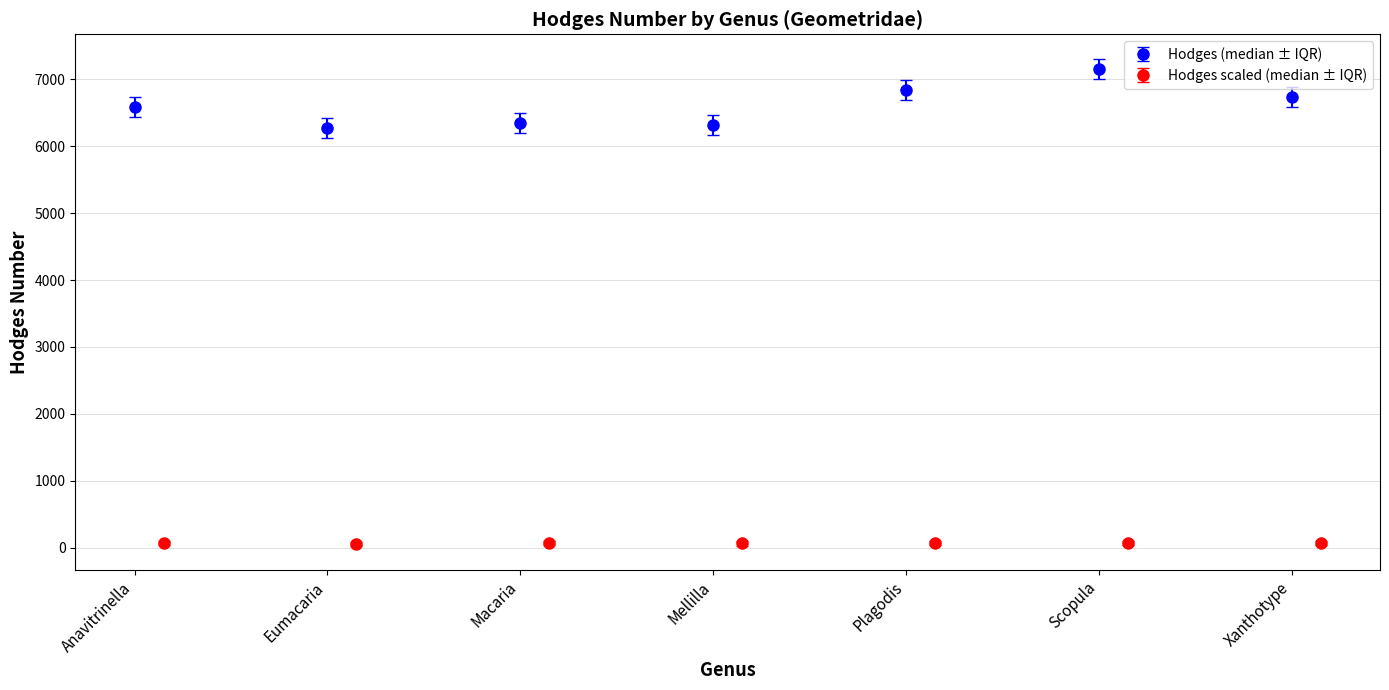

True or false: Hodges scaled (median ± IQR) has more than 0 points higher than both neighbors.

True